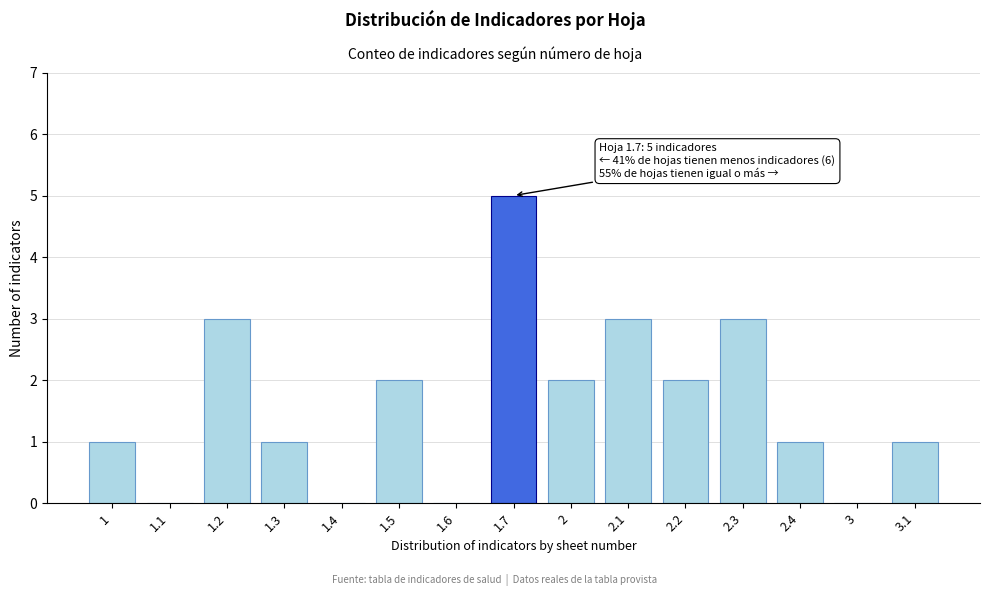

What is the change in value from 1.6 to 2.2?

+2